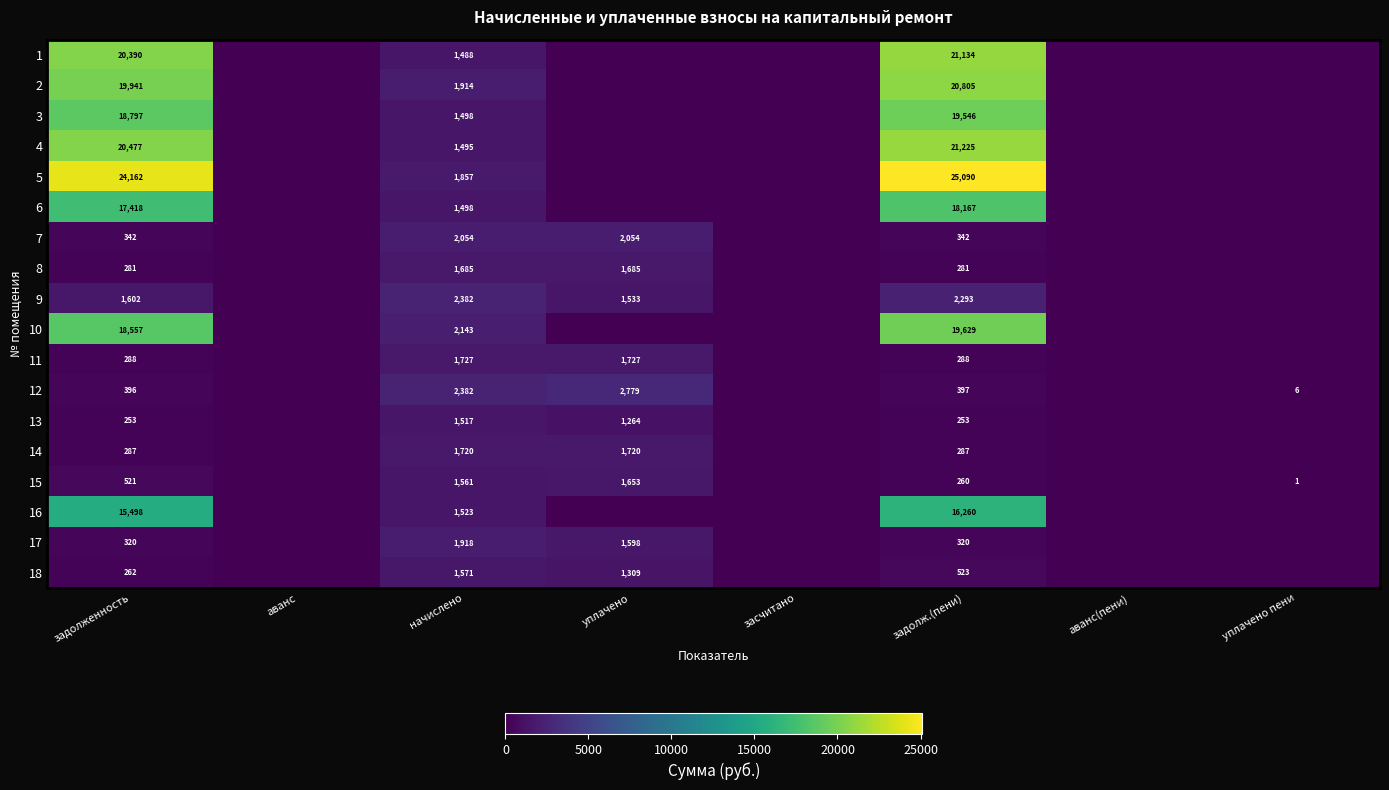

The value of 6 at задолженность is 17418. True or false?

True